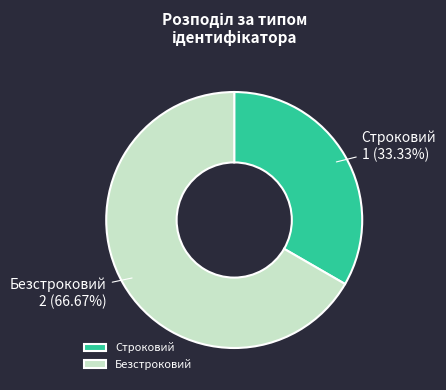

What percentage do Безстроковий and Строковий together represent?

100.0%